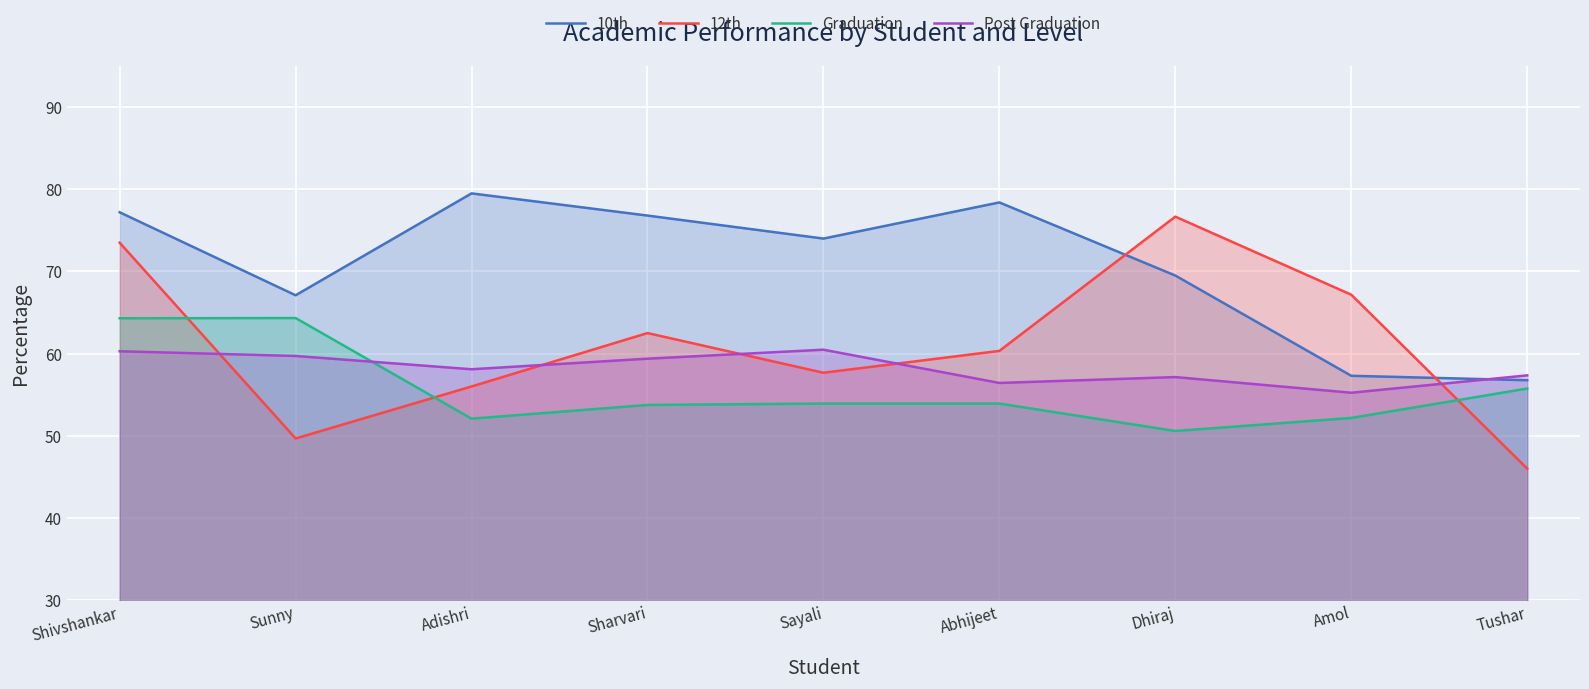

The 12th series shows 77.4 at Adishri. True or false?

False